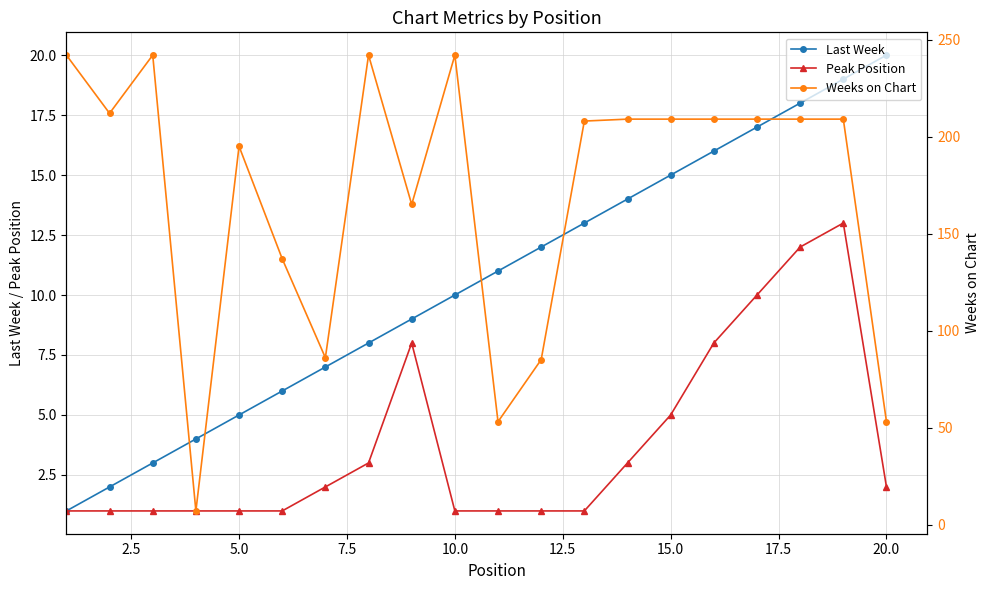

True or false: Weeks on Chart and Last Week intersect in this chart.

False